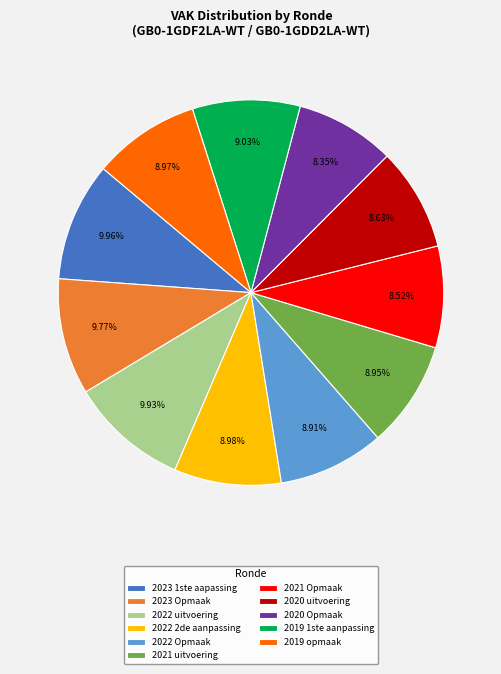

Which has a higher value, 2023 Opmaak or 2022 Opmaak?

2023 Opmaak